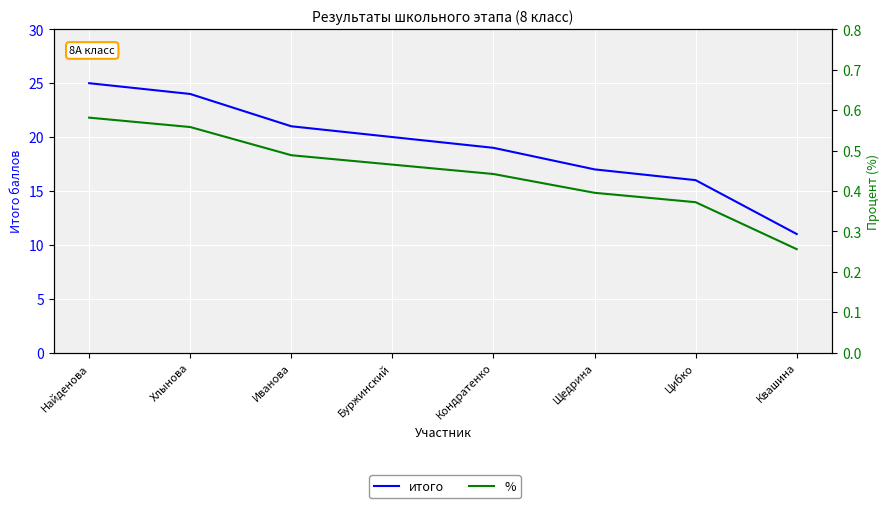

What is the difference between the maximum and second lowest values in the итого series?

9.0